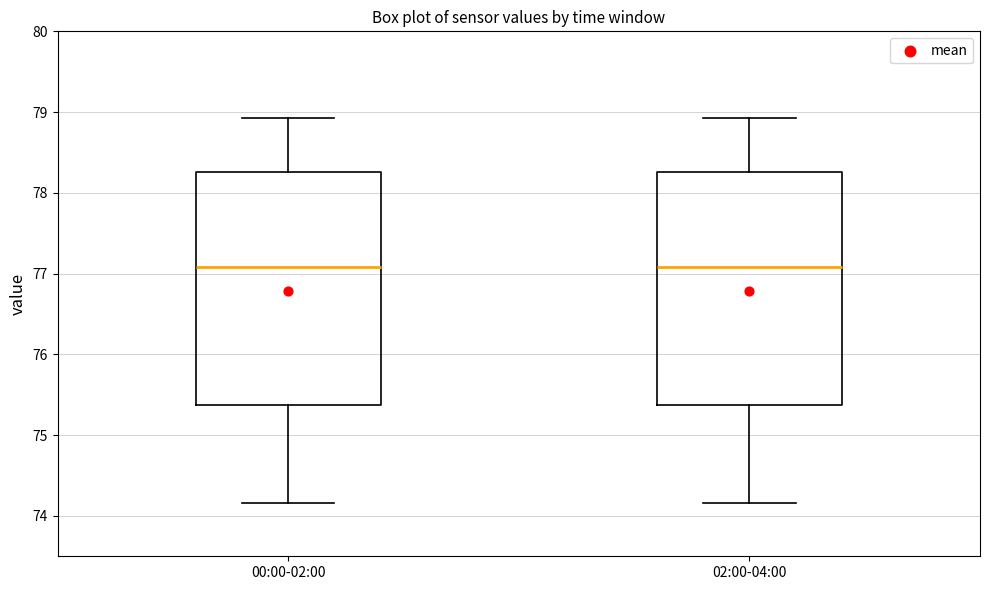

Where does the median line of the box for 00:00-02:00 sit on the y-axis? The values are not printed on the chart, so give them approximately, as read against the axis.

77.1